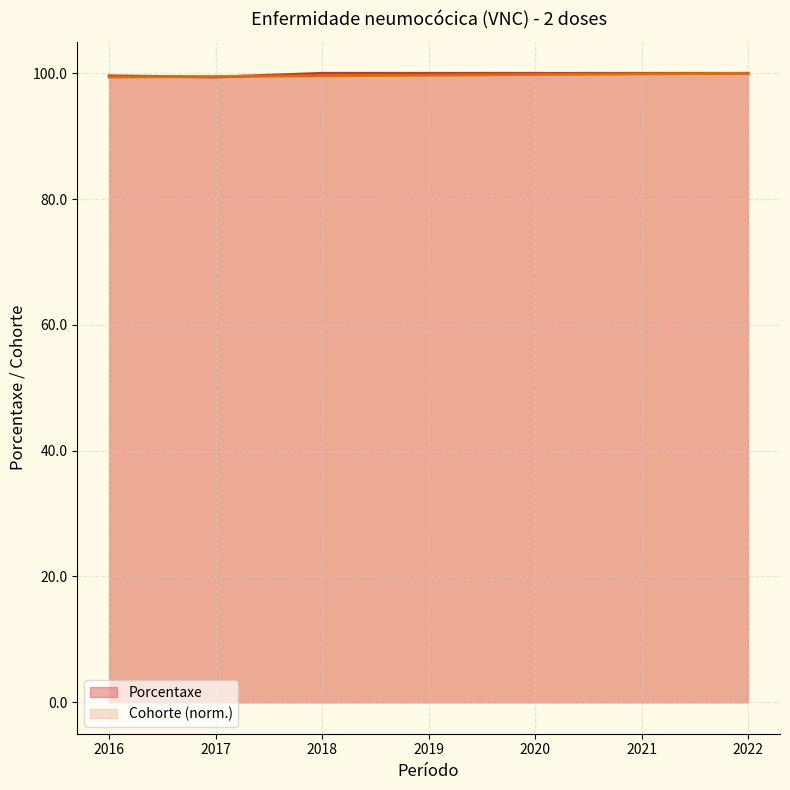

Count the Porcentaxe values in the range 99 to 100.

7